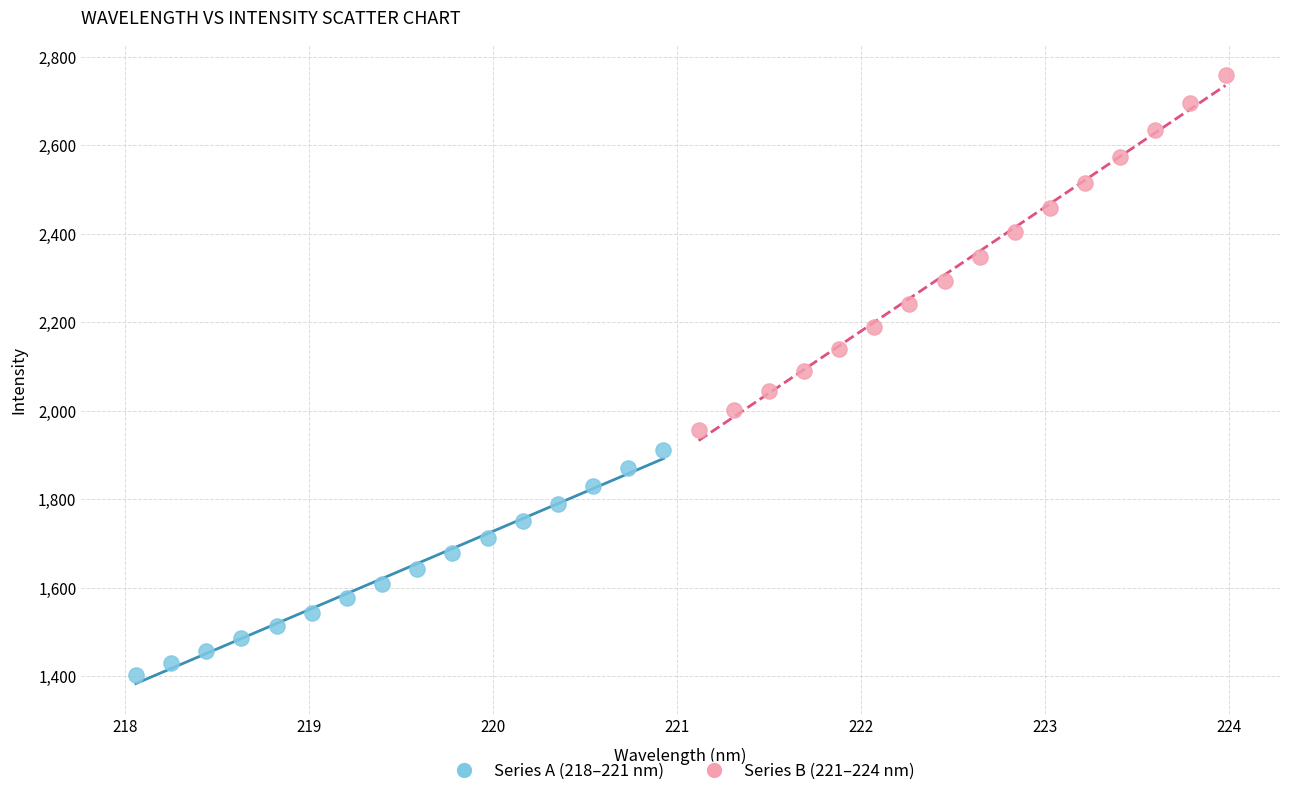

Which series has the largest Y range (max minus min)?

Series B (221–224 nm)